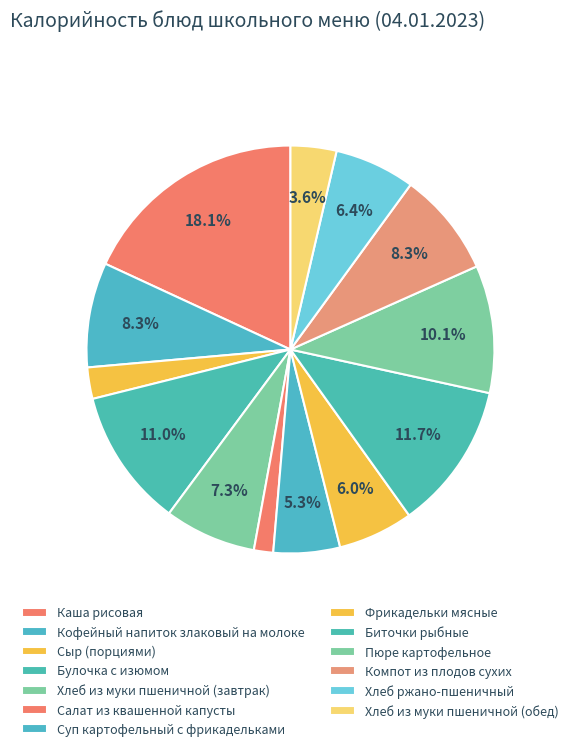

What percentage is the Сыр (порциями) slice, to the nearest percent?

2%